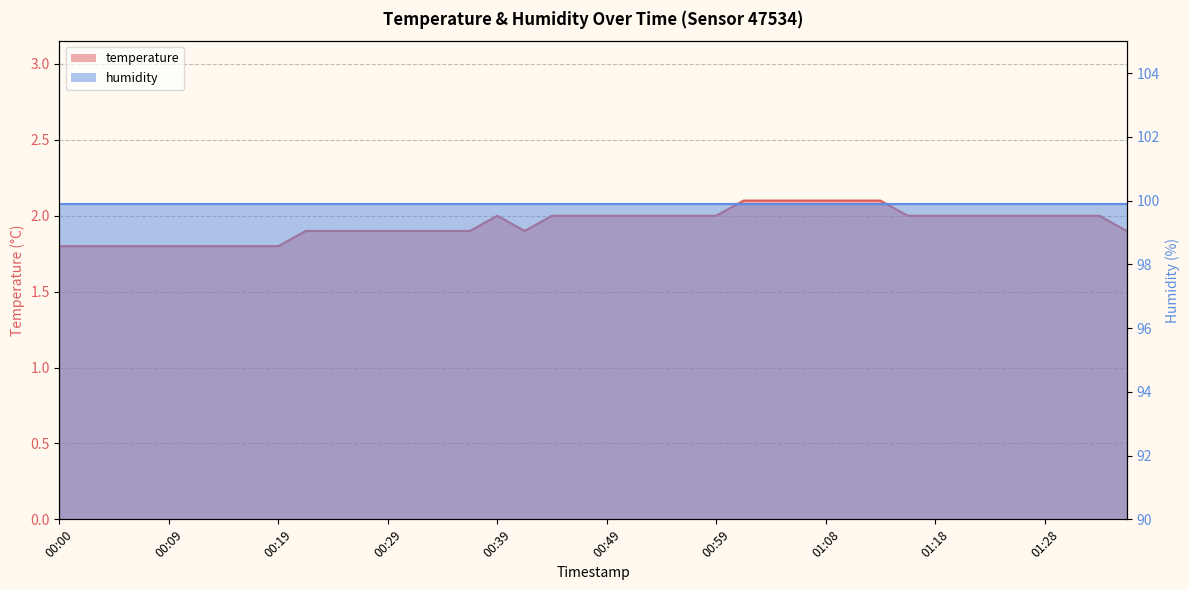

How many interior local peaks (higher than both neighbors) does the data have?

1